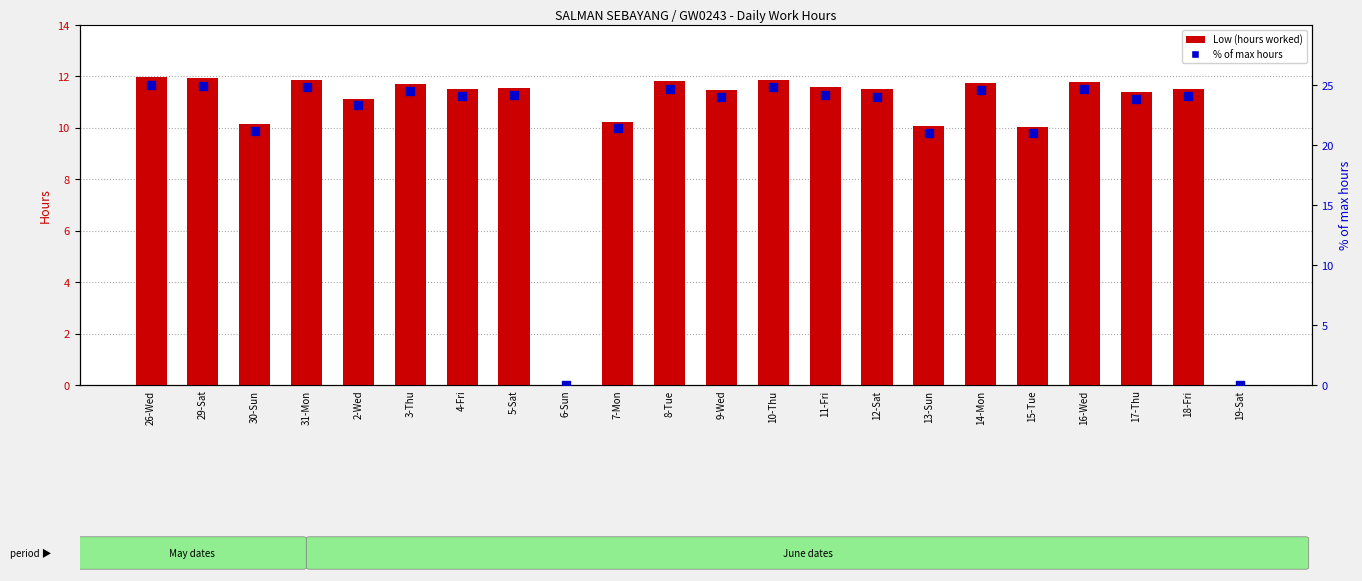

Which series contains the lowest Y value?

Low (hours worked)